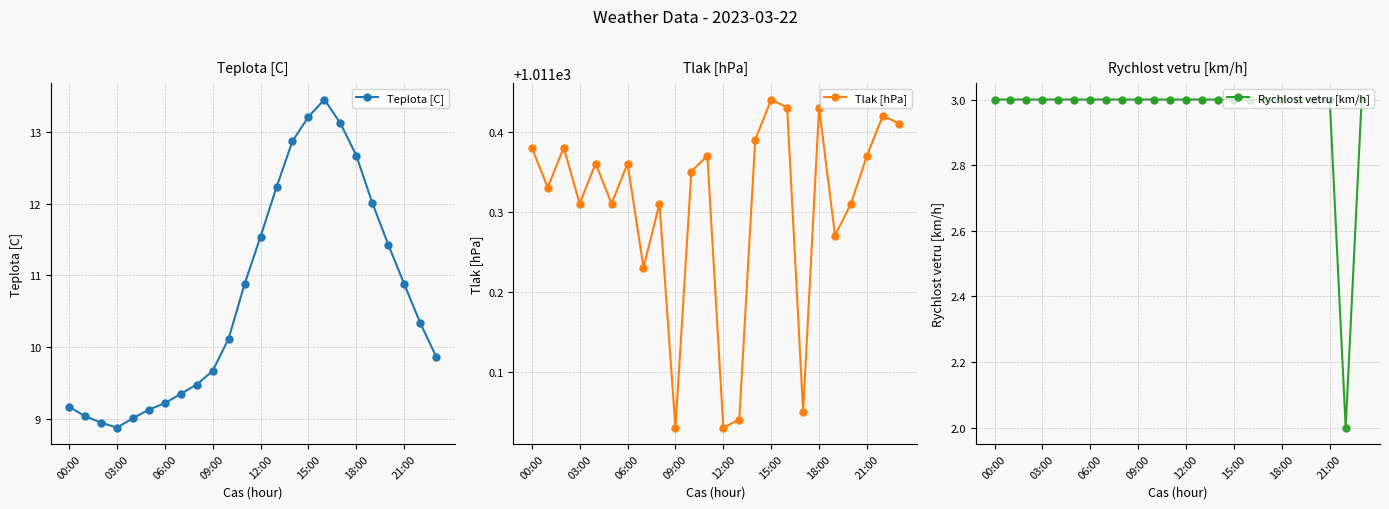

Which category has the highest value in the Teplota [C] series?

16